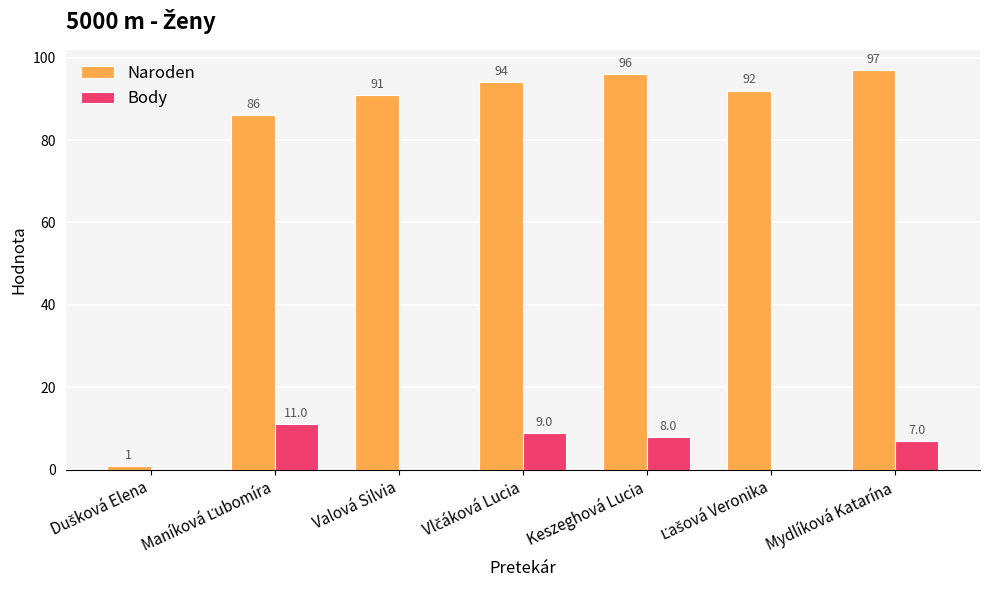

What is the sum of all Naroden values?

557